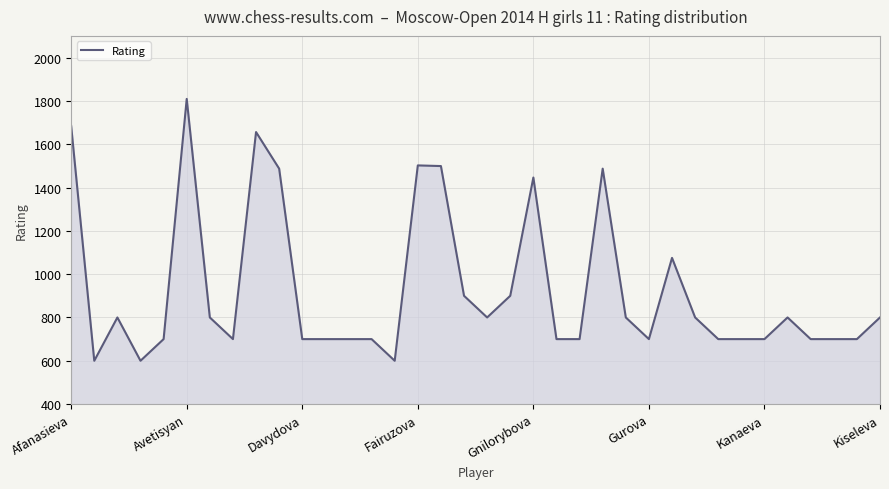

What is the greatest value displayed?

1809